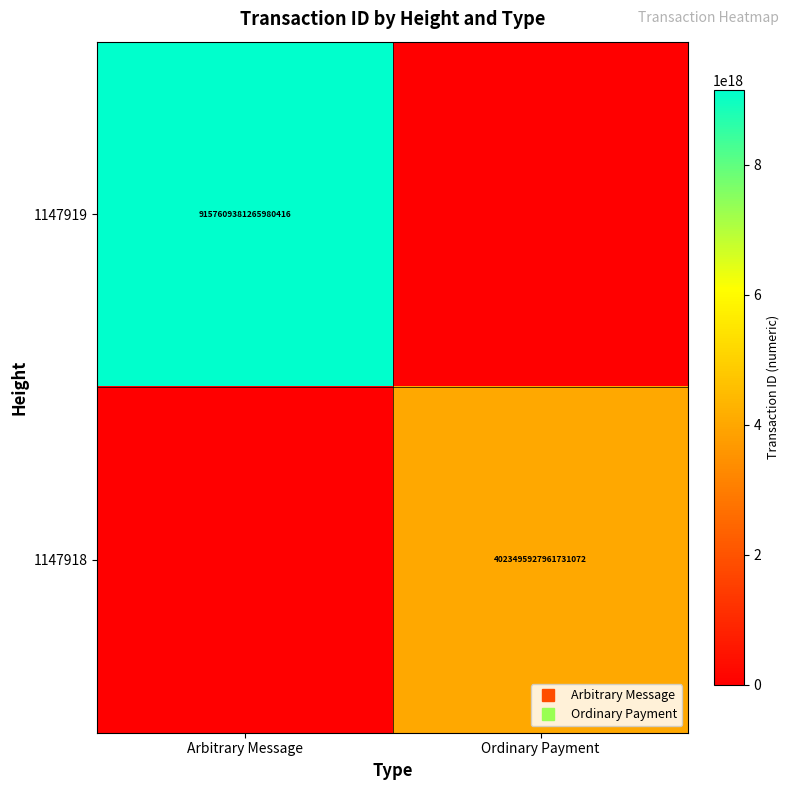

The 1147918 series shows 0 at Arbitrary Message. True or false?

True